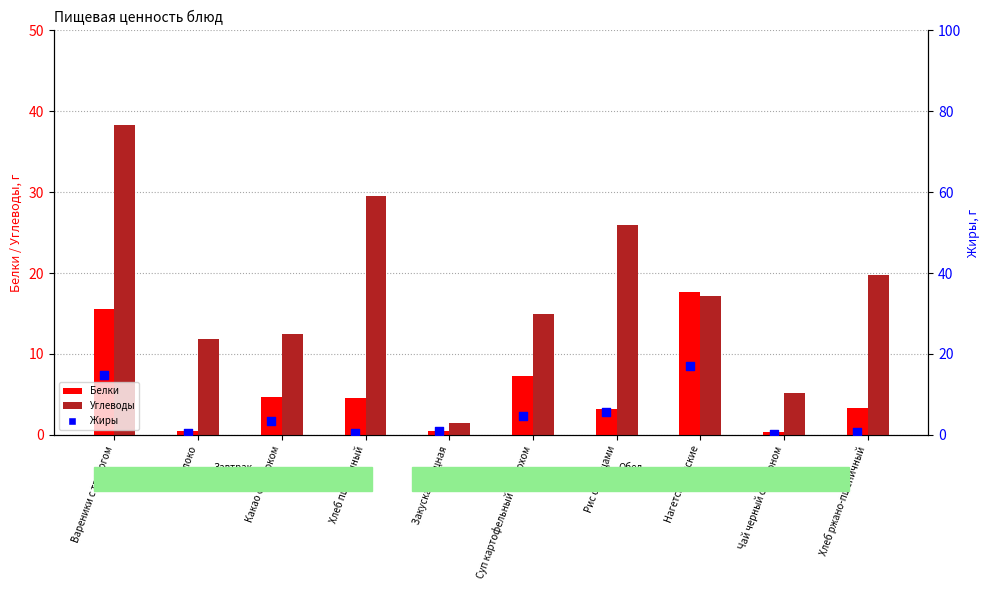

Is the value of Белки at Чай черный с лимоном greater than the value of Жиры at Чай черный с лимоном?

Yes